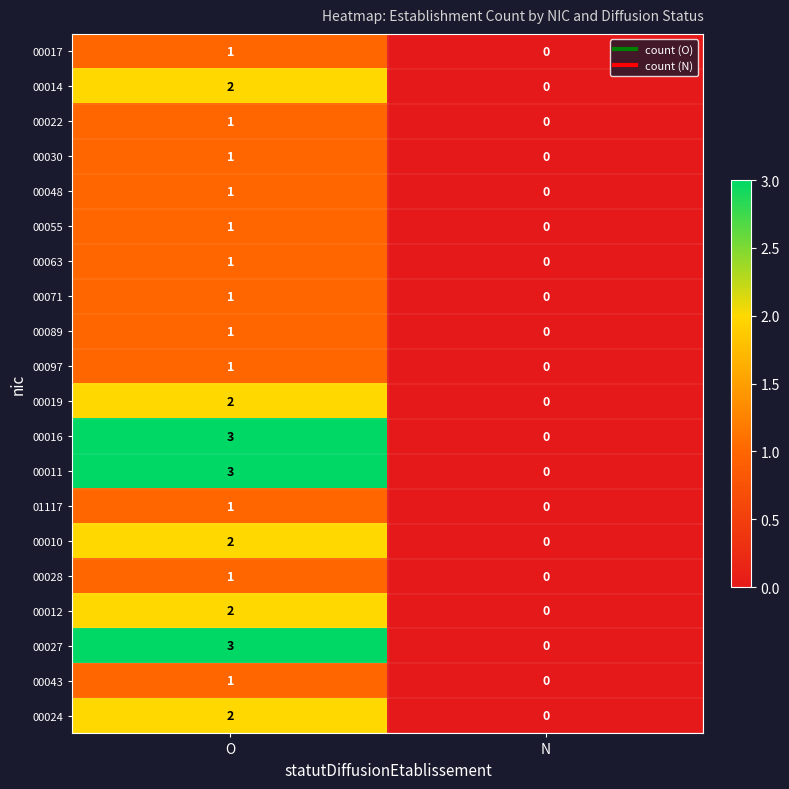

Is it true that 00010 equals 1 at O?

False